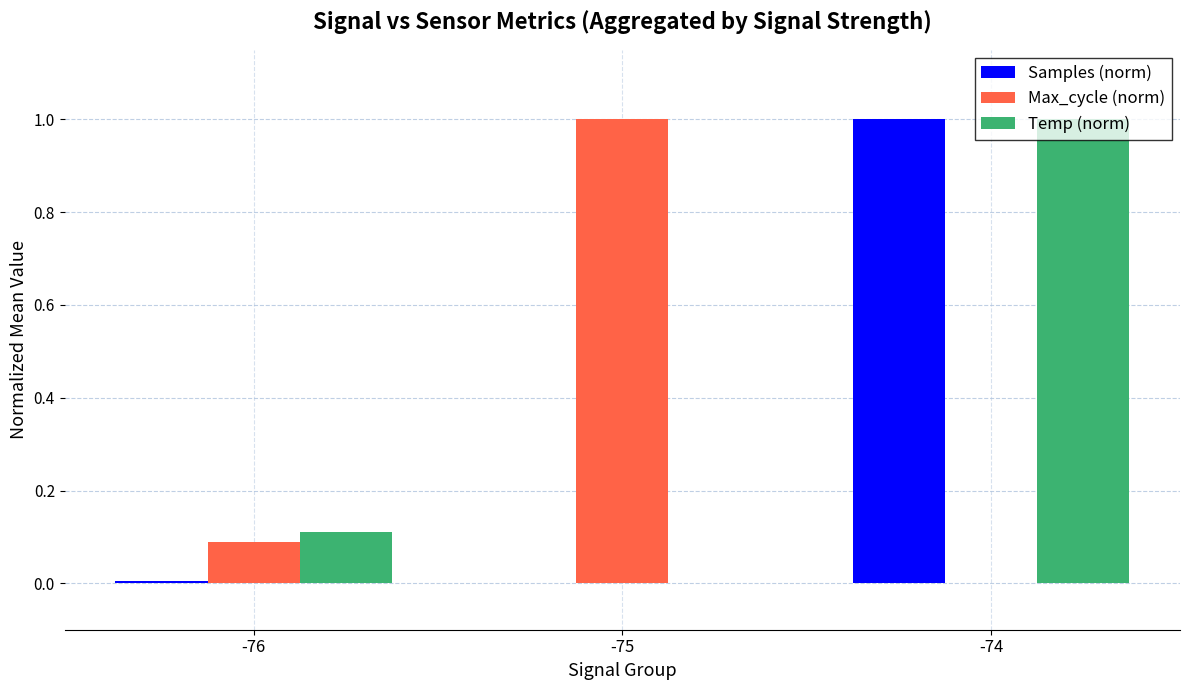

At which label does Max_cycle (norm) reach its peak?

-75